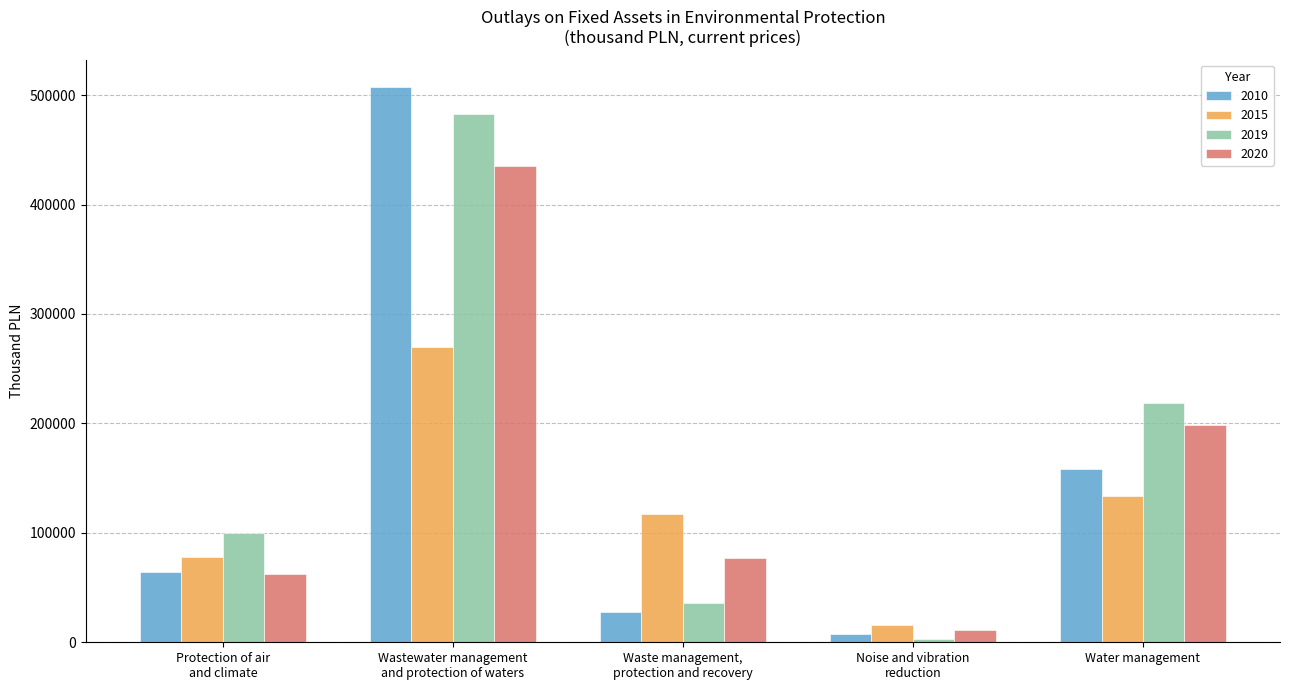

What is the label of the 1st bar from the right?

Water management